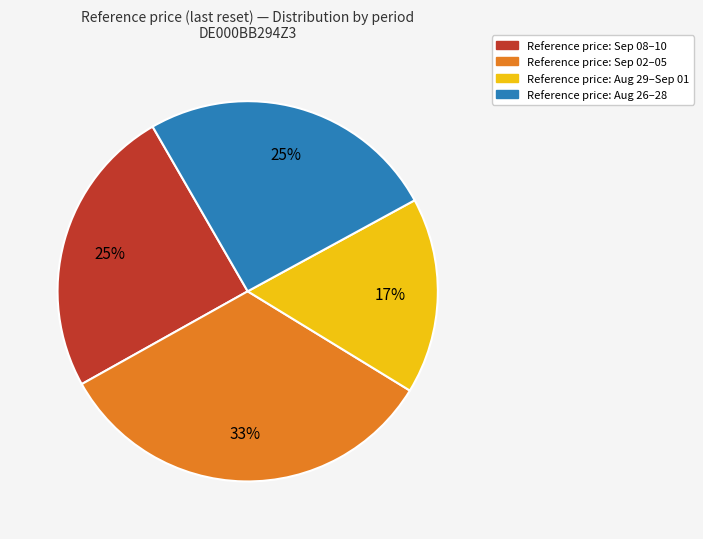

How many slices are in this pie chart?

4